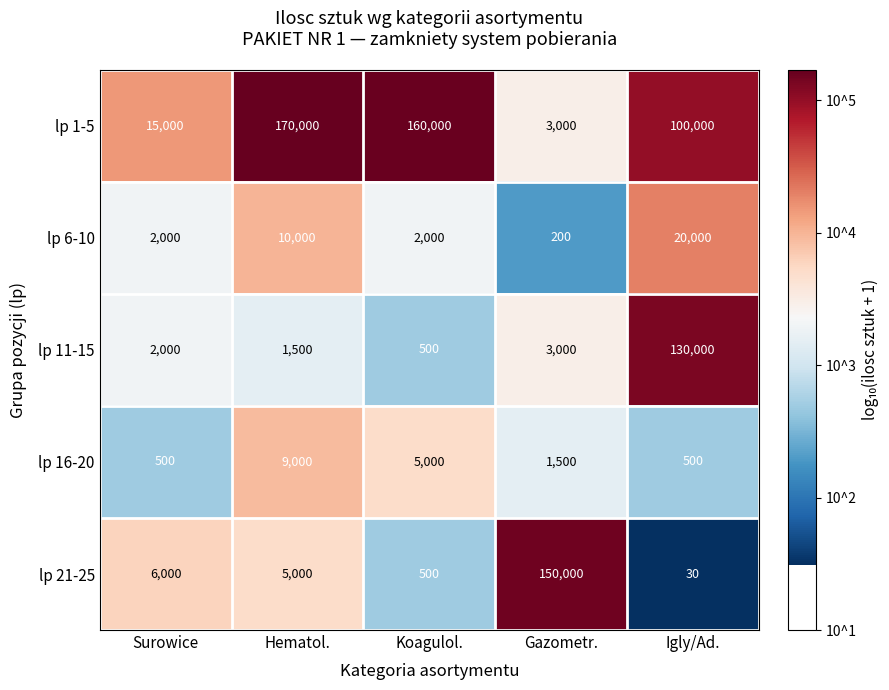

The lp 16-20 series shows 14852 at Hematol.. True or false?

False